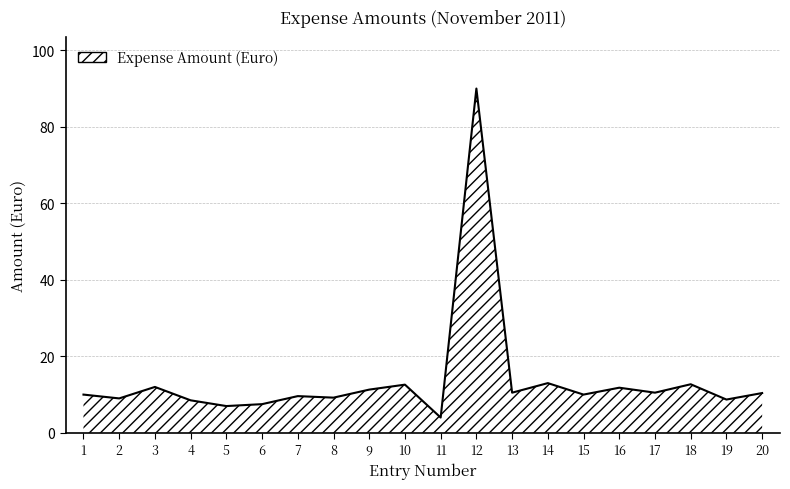

What is the greatest value displayed?

90.0